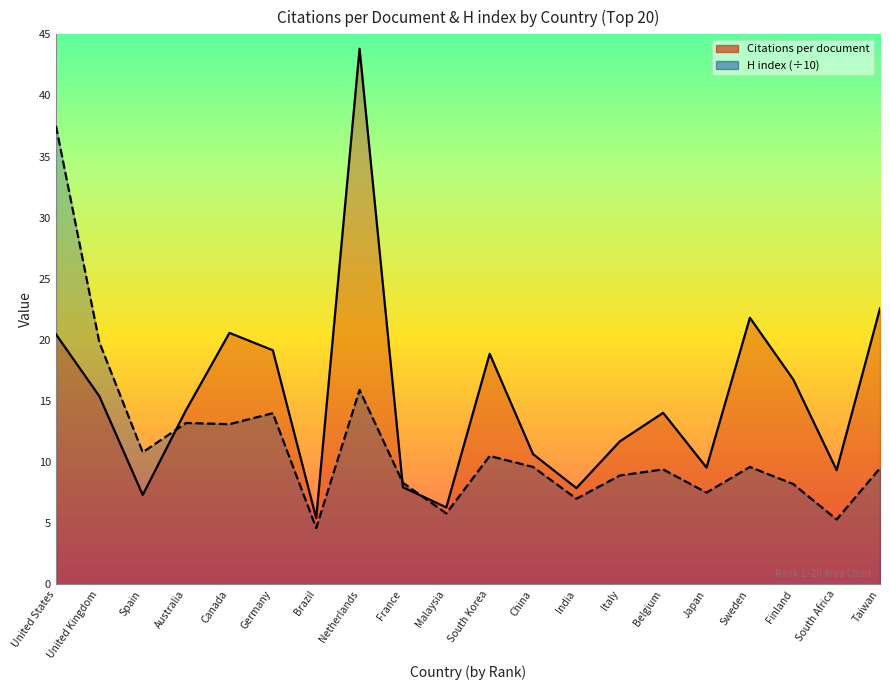

What is the minimum value shown in the chart?

4.6